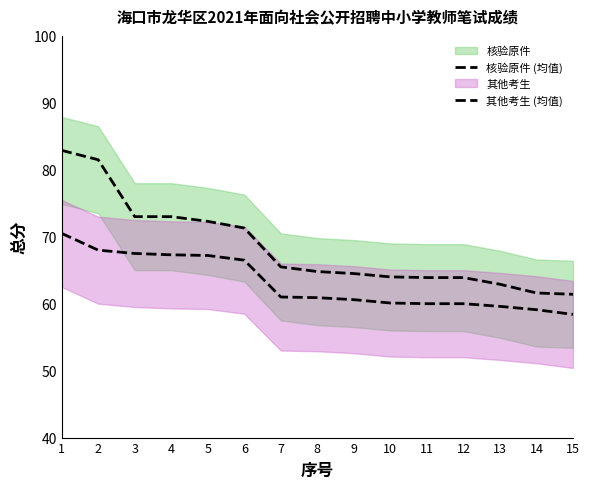

Is it true that 其他考生 (均值) equals 60.1 at 10?

True